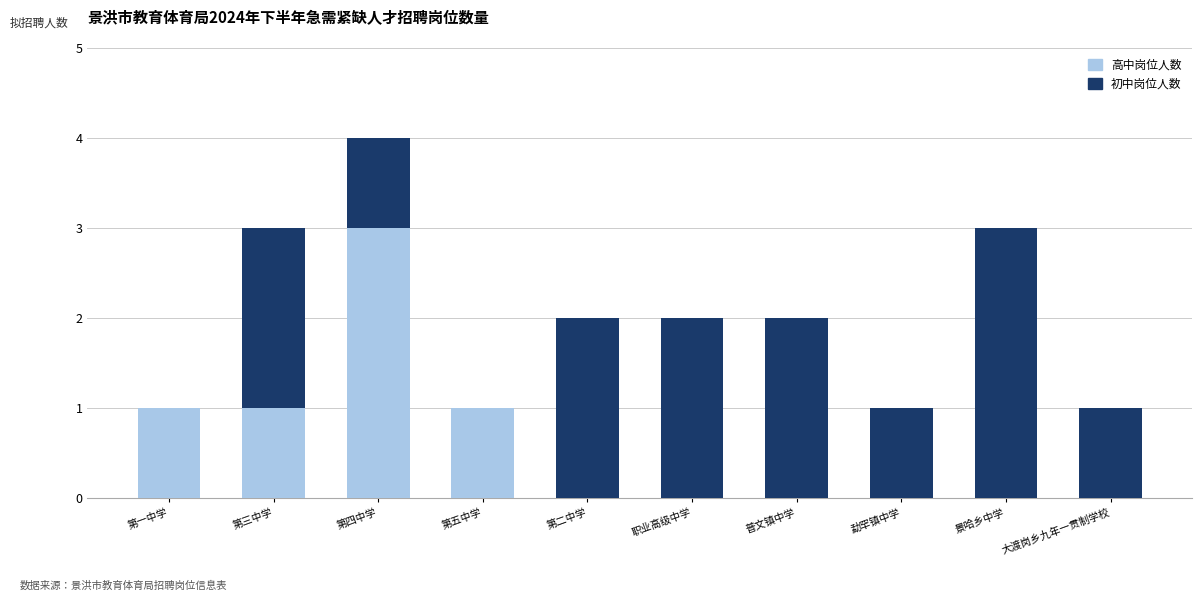

Reading left to right, list the values for the 高中岗位人数 series.

第一中学=1	第三中学=1	第四中学=3	第五中学=1	第二中学=0	职业高级中学=0	普文镇中学=0	勐罕镇中学=0	景哈乡中学=0	大渡岗乡九年一贯制学校=0